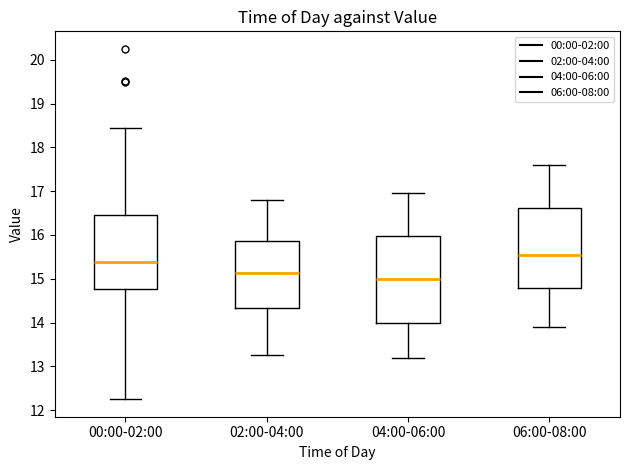

Reading left to right, read every box against the y-axis: the position of its median line, the range the box covers, and the ends of its whiskers. The values are not printed on the chart, so give them approximately, as read against the axis.

00:00-02:00: median 15.4, box 14.8 to 16.5, whiskers 12.3 to 18.5
02:00-04:00: median 15.1, box 14.3 to 15.9, whiskers 13.3 to 16.8
04:00-06:00: median 15.0, box 14.0 to 16.0, whiskers 13.2 to 17.0
06:00-08:00: median 15.6, box 14.8 to 16.6, whiskers 13.9 to 17.6